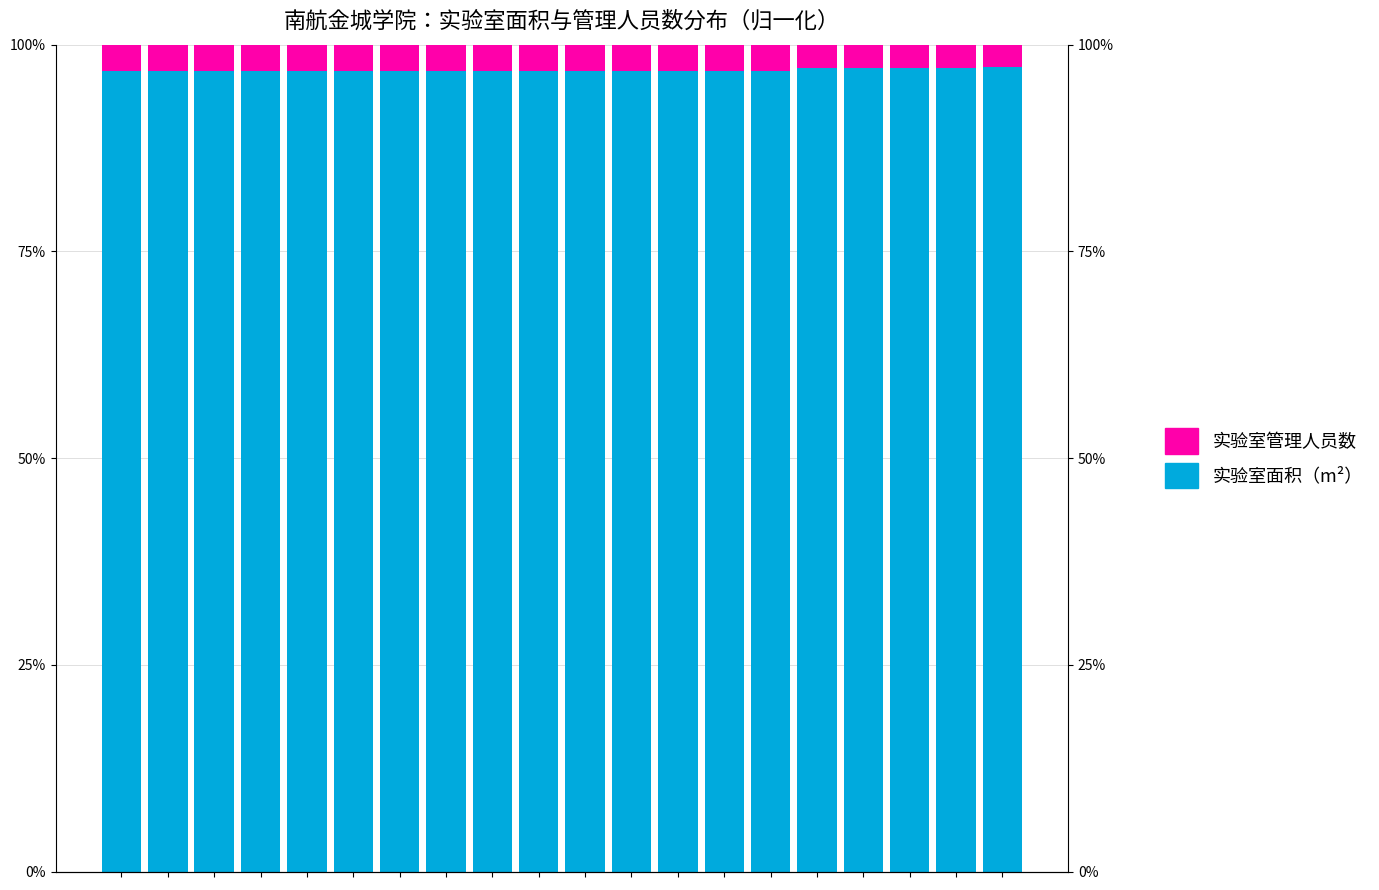

What is the sum of the 实验室面积（m²） values at 8 and 10?

193.8